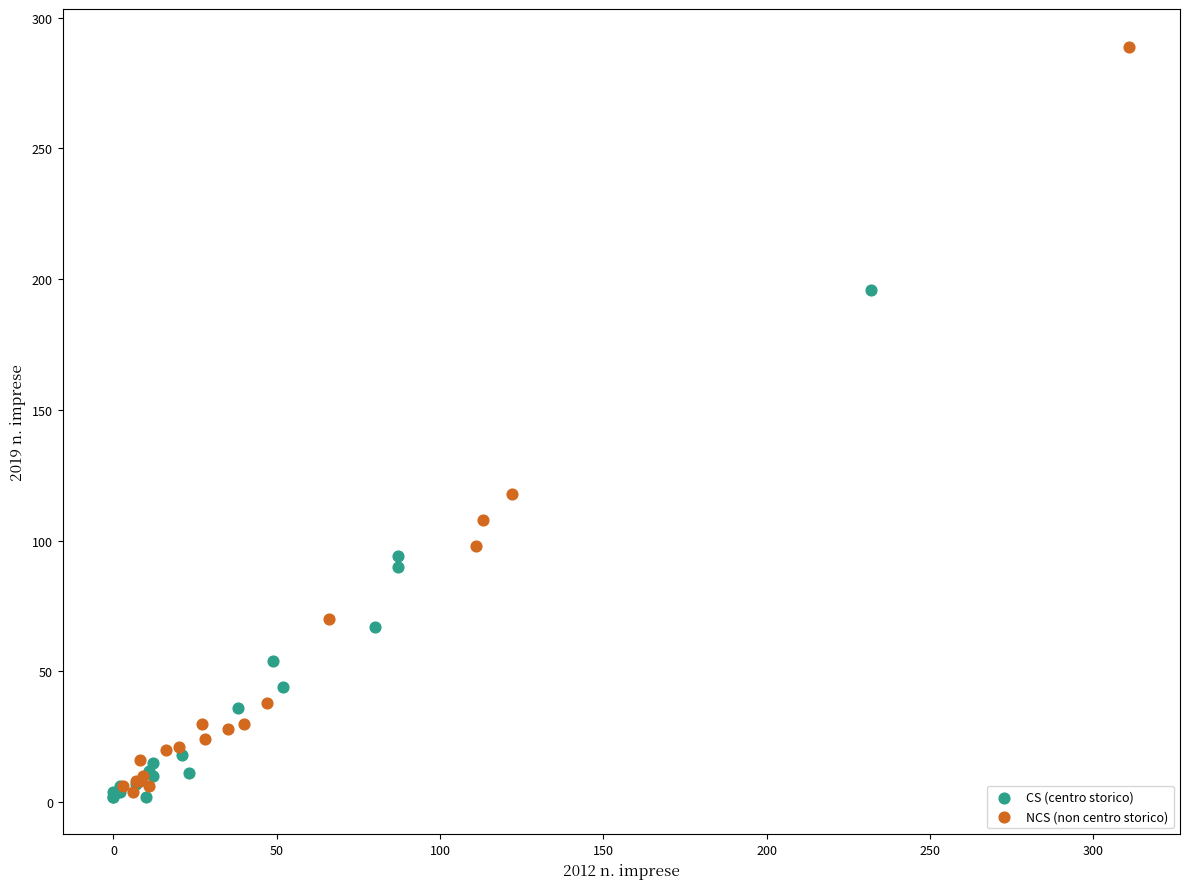

Which series contains the highest Y value?

NCS (non centro storico)